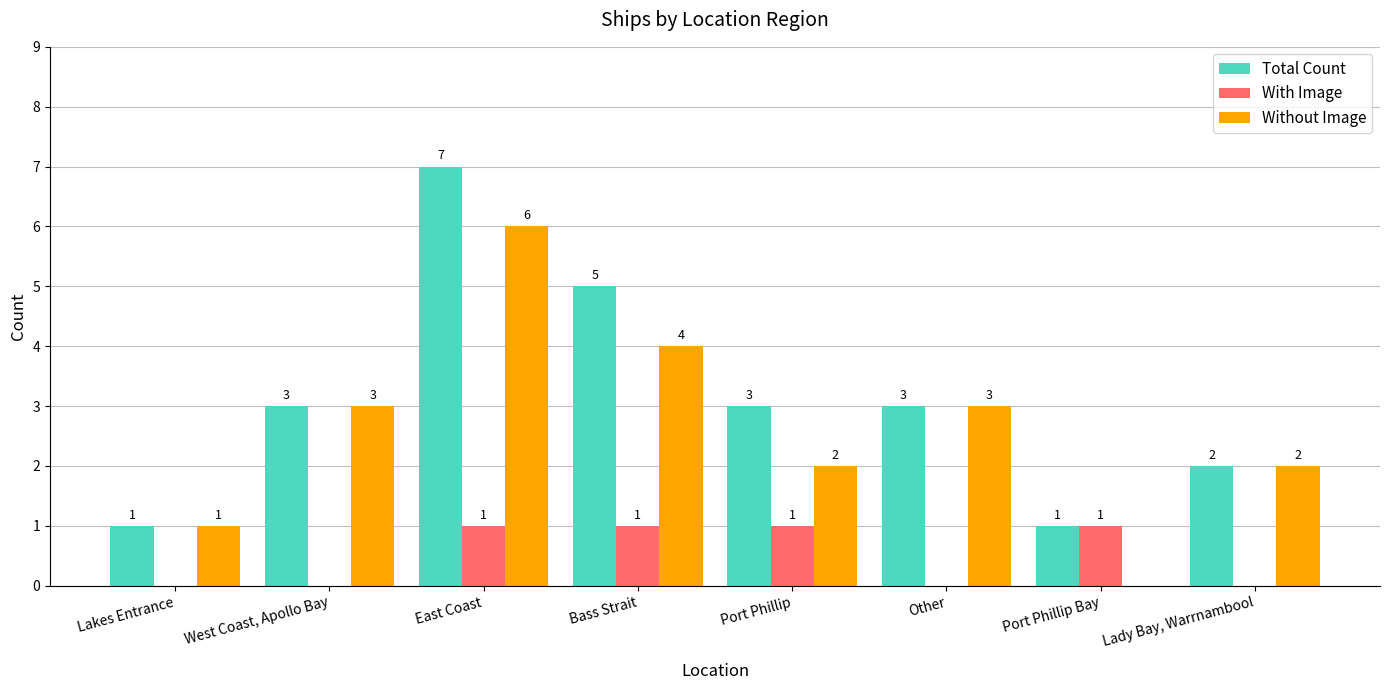

At which label does Without Image reach its peak?

East Coast